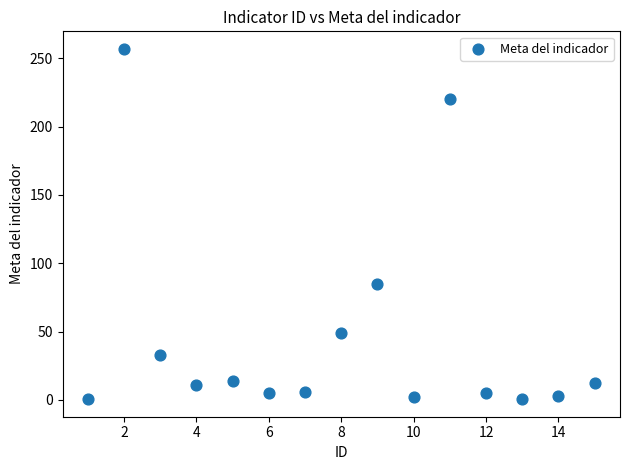

What Y value in the scatter plot is closest to 128?

85.0